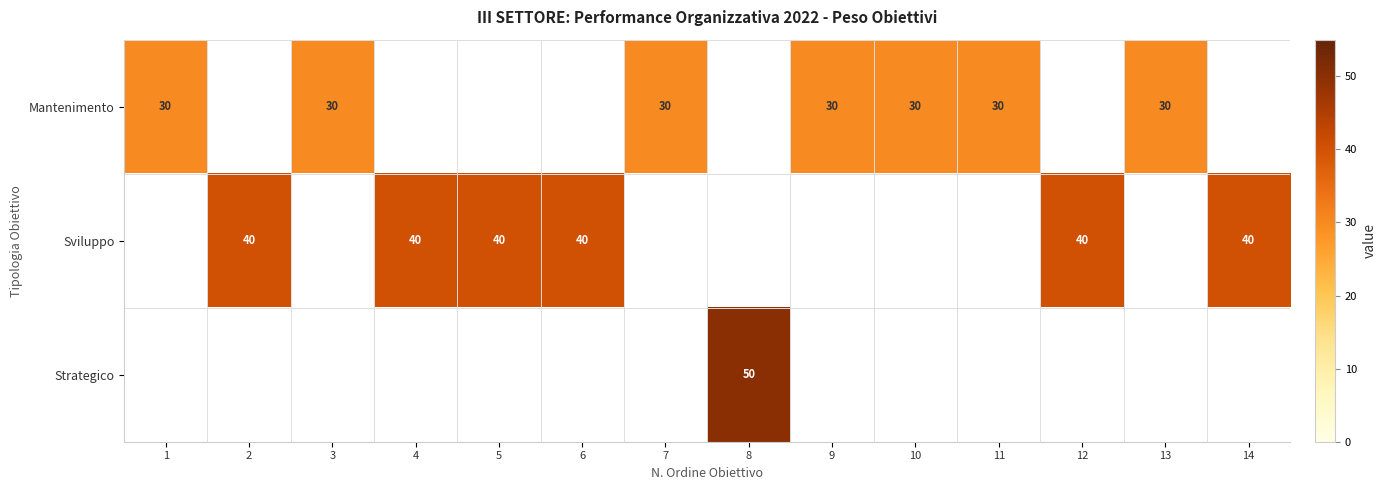

The value of Sviluppo at 5 is 71.1. True or false?

False